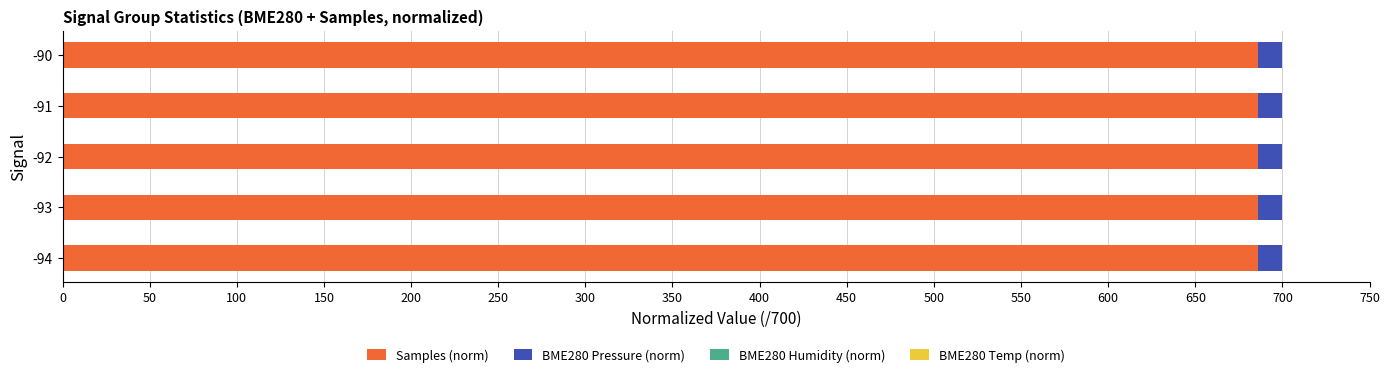

Count the number of data series in this chart.

4